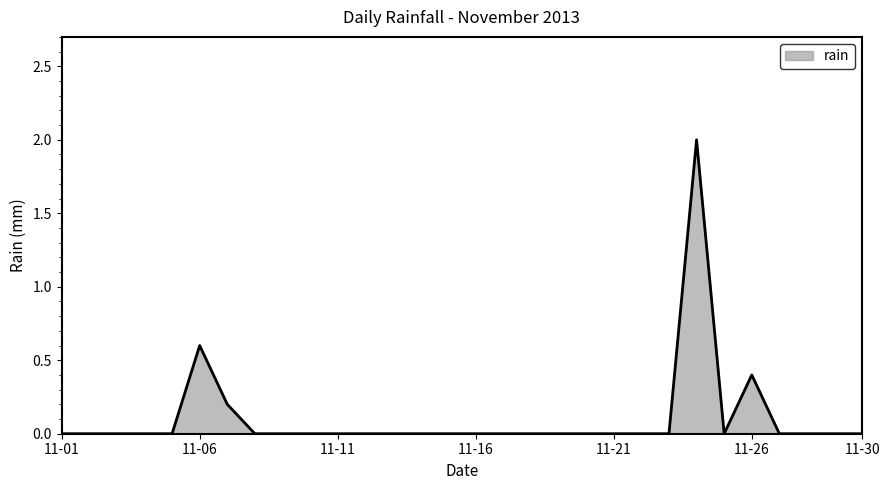

What is the maximum value shown in the chart?

2.0